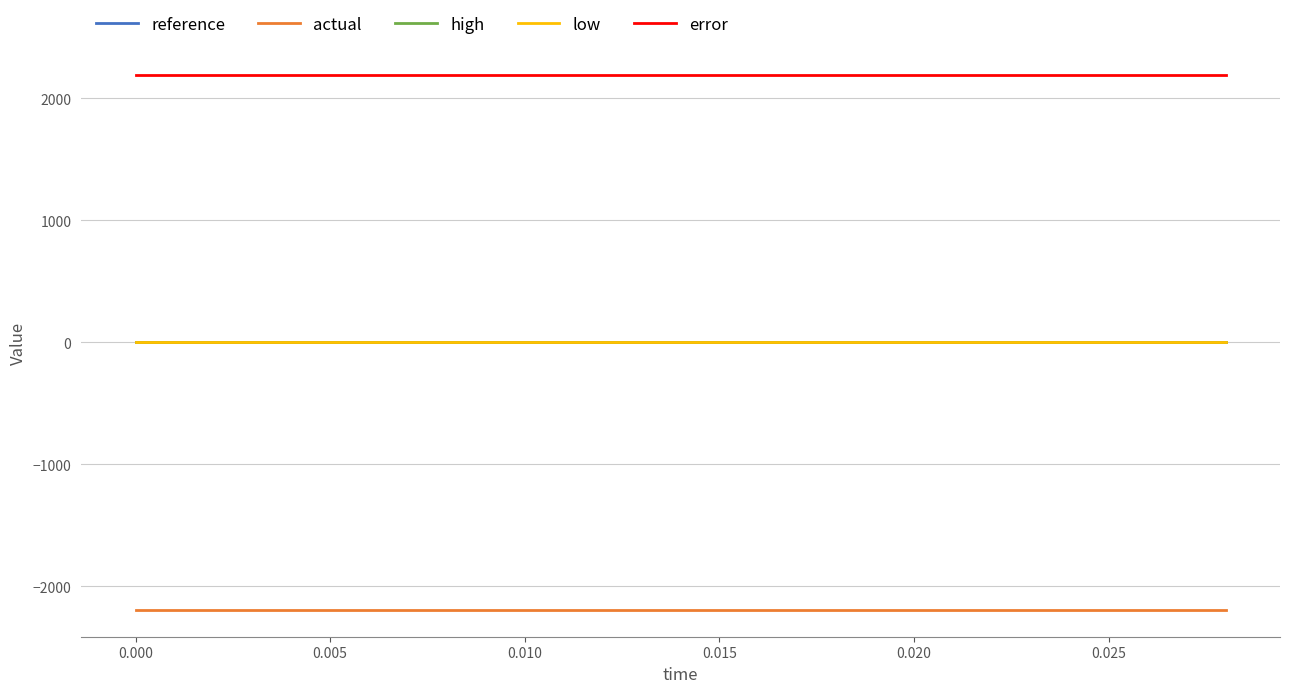

How many lines are shown in the chart?

5